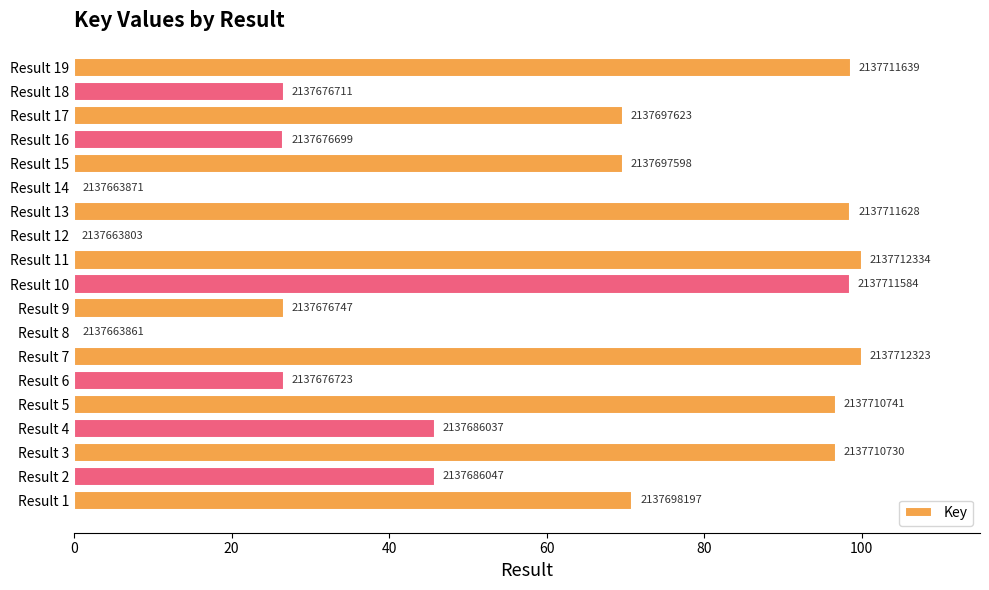

Are the bars horizontal?

Yes